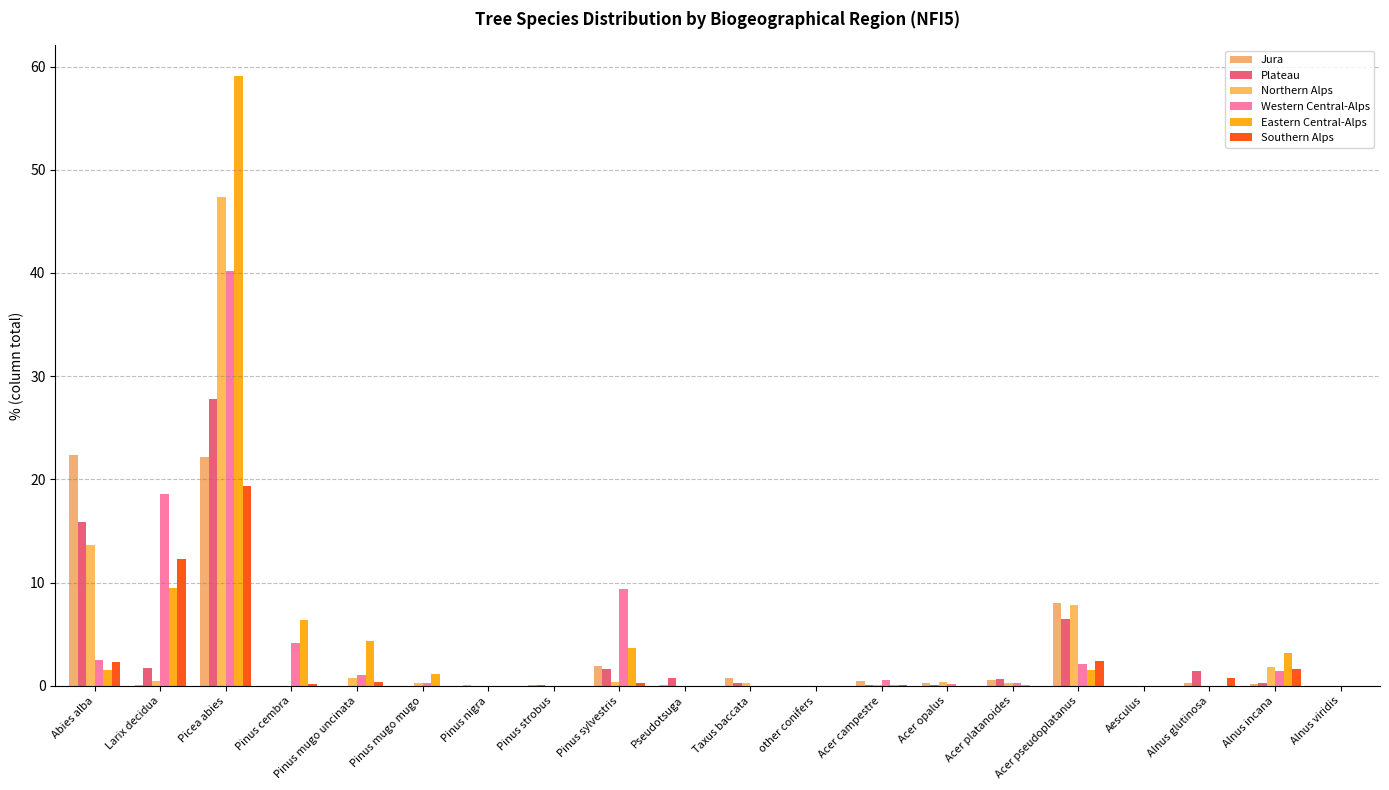

Reading right to left, transcribe all the data shown in this chart.

Jura: Alnus viridis=0.0	Alnus incana=0.2	Alnus glutinosa=0.3	Aesculus=0.0	Acer pseudoplatanus=8.0	Acer platanoides=0.6	Acer opalus=0.3	Acer campestre=0.5	other conifers=0.0	Taxus baccata=0.8	Pseudotsuga=0.1	Pinus sylvestris=1.9	Pinus strobus=0.1	Pinus nigra=0.1	Pinus mugo mugo=0.0	Pinus mugo uncinata=0.0	Pinus cembra=0.0	Picea abies=22.2	Larix decidua=0.1	Abies alba=22.4
Plateau: Alnus viridis=0.0	Alnus incana=0.3	Alnus glutinosa=1.4	Aesculus=0.0	Acer pseudoplatanus=6.5	Acer platanoides=0.7	Acer opalus=0.1	Acer campestre=0.1	other conifers=0.0	Taxus baccata=0.3	Pseudotsuga=0.8	Pinus sylvestris=1.6	Pinus strobus=0.1	Pinus nigra=0.0	Pinus mugo mugo=0.0	Pinus mugo uncinata=0.0	Pinus cembra=0.0	Picea abies=27.8	Larix decidua=1.7	Abies alba=15.9
Northern Alps: Alnus viridis=0.0	Alnus incana=1.8	Alnus glutinosa=0.0	Aesculus=0.0	Acer pseudoplatanus=7.8	Acer platanoides=0.3	Acer opalus=0.4	Acer campestre=0.1	other conifers=0.0	Taxus baccata=0.3	Pseudotsuga=0.0	Pinus sylvestris=0.4	Pinus strobus=0.0	Pinus nigra=0.0	Pinus mugo mugo=0.3	Pinus mugo uncinata=0.8	Pinus cembra=0.0	Picea abies=47.4	Larix decidua=0.5	Abies alba=13.6
Western Central-Alps: Alnus viridis=0.0	Alnus incana=1.4	Alnus glutinosa=0.0	Aesculus=0.0	Acer pseudoplatanus=2.1	Acer platanoides=0.3	Acer opalus=0.2	Acer campestre=0.6	other conifers=0.0	Taxus baccata=0.0	Pseudotsuga=0.0	Pinus sylvestris=9.4	Pinus strobus=0.0	Pinus nigra=0.0	Pinus mugo mugo=0.3	Pinus mugo uncinata=1.0	Pinus cembra=4.1	Picea abies=40.2	Larix decidua=18.6	Abies alba=2.5
Eastern Central-Alps: Alnus viridis=0.0	Alnus incana=3.2	Alnus glutinosa=0.0	Aesculus=0.0	Acer pseudoplatanus=1.5	Acer platanoides=0.1	Acer opalus=0.0	Acer campestre=0.1	other conifers=0.0	Taxus baccata=0.0	Pseudotsuga=0.0	Pinus sylvestris=3.7	Pinus strobus=0.0	Pinus nigra=0.0	Pinus mugo mugo=1.1	Pinus mugo uncinata=4.3	Pinus cembra=6.4	Picea abies=59.1	Larix decidua=9.5	Abies alba=1.5
Southern Alps: Alnus viridis=0.0	Alnus incana=1.6	Alnus glutinosa=0.8	Aesculus=0.0	Acer pseudoplatanus=2.4	Acer platanoides=0.0	Acer opalus=0.0	Acer campestre=0.1	other conifers=0.0	Taxus baccata=0.0	Pseudotsuga=0.0	Pinus sylvestris=0.3	Pinus strobus=0.0	Pinus nigra=0.0	Pinus mugo mugo=0.0	Pinus mugo uncinata=0.4	Pinus cembra=0.2	Picea abies=19.4	Larix decidua=12.3	Abies alba=2.3